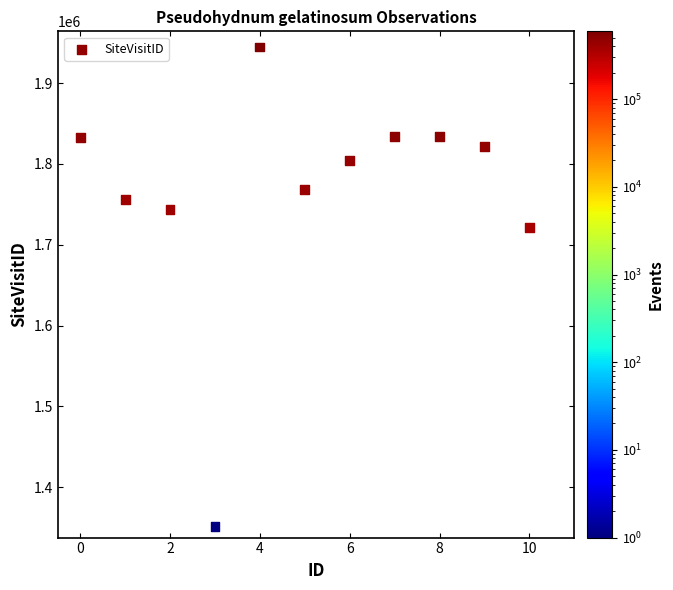

What is the range of Y values (max minus min)?

593277